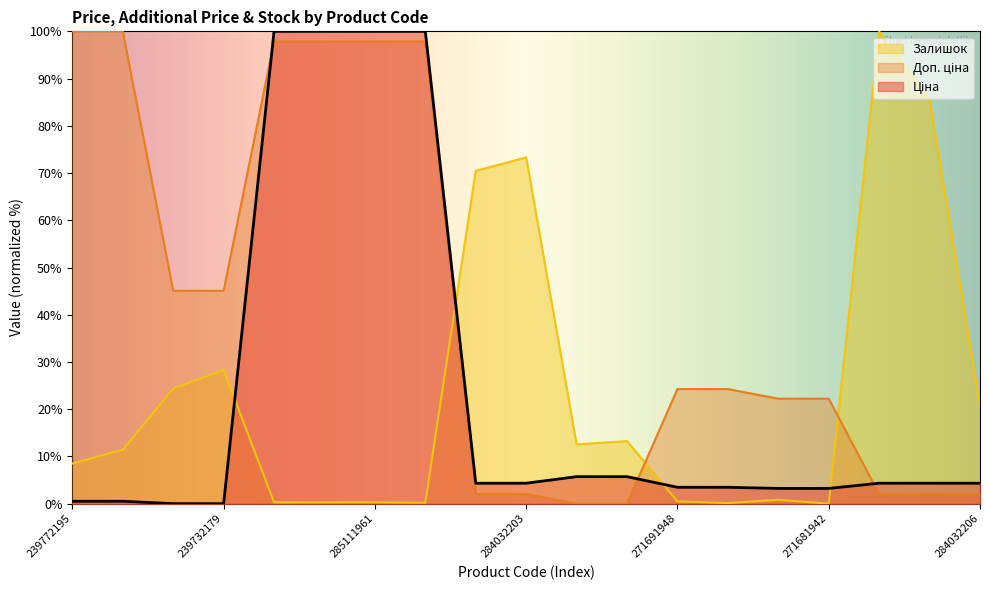

What is the sum of the Залишок values at 284032206 and 285111961?

21.0